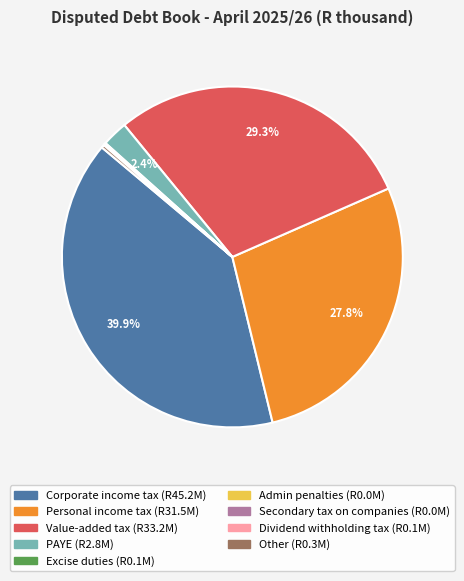

To the nearest percent, what percentage of the pie is Corporate income tax?

40%